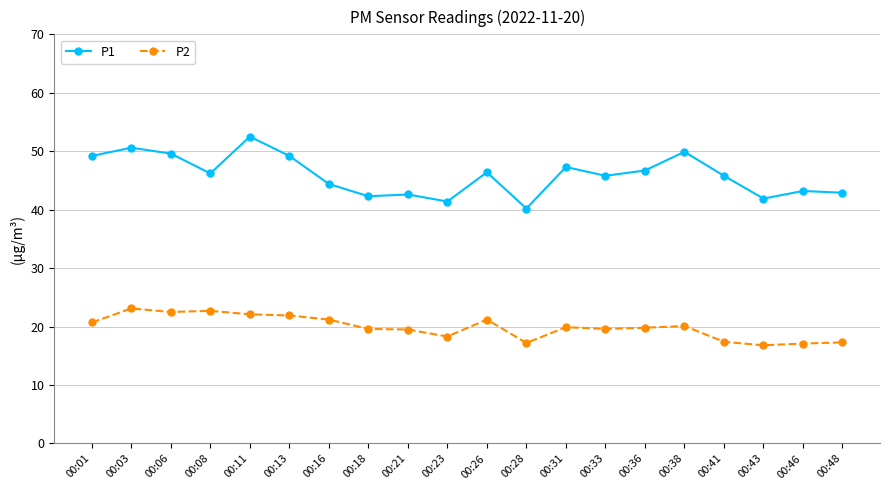

What is the difference between the P1 values at 00:33 and 00:36?

0.9